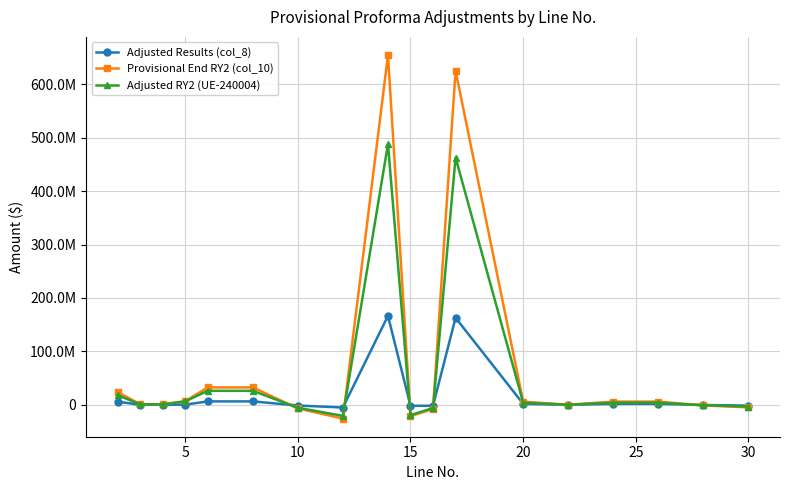

Does the chart have visible grid lines?

Yes